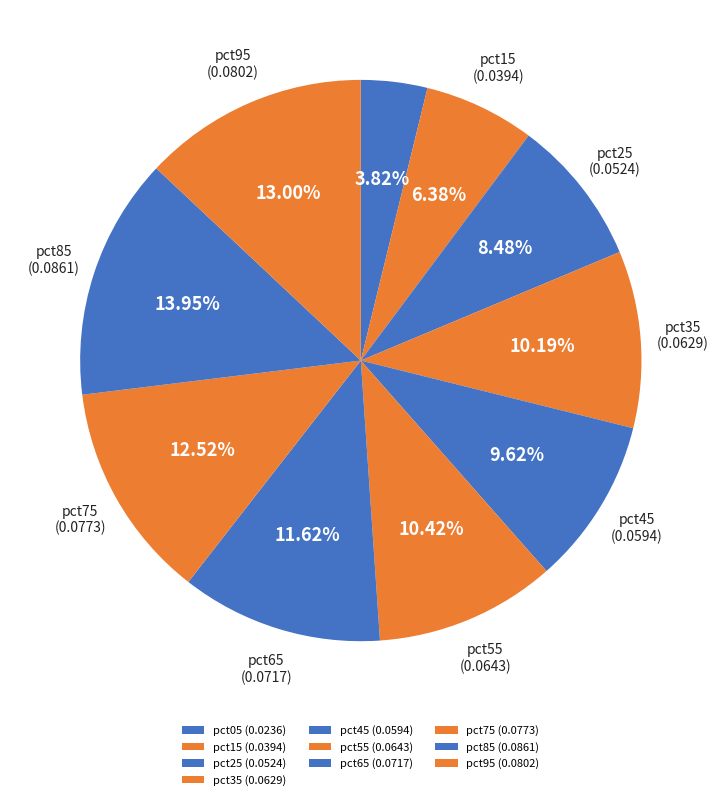

Is it true that pct05 is 4% of the pie?

True